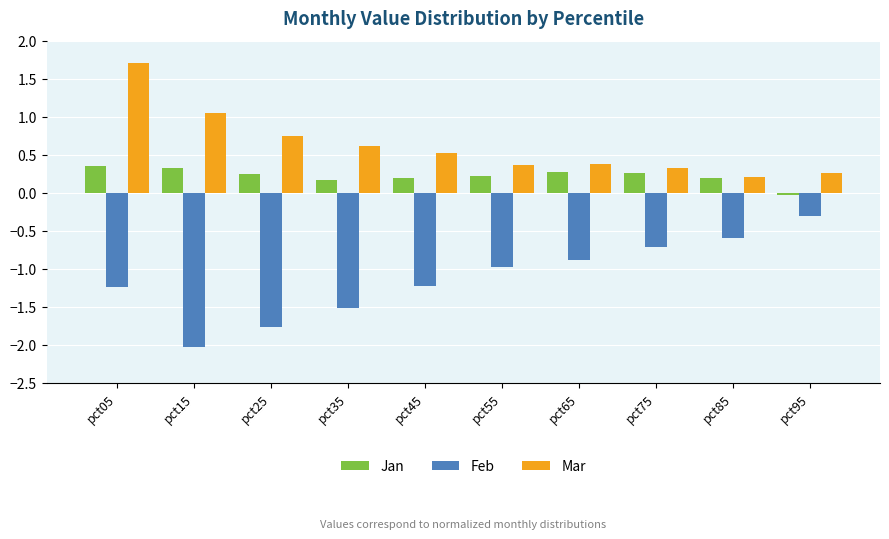

Is the value of Jan at pct65 greater than the value of Mar at pct55?

No